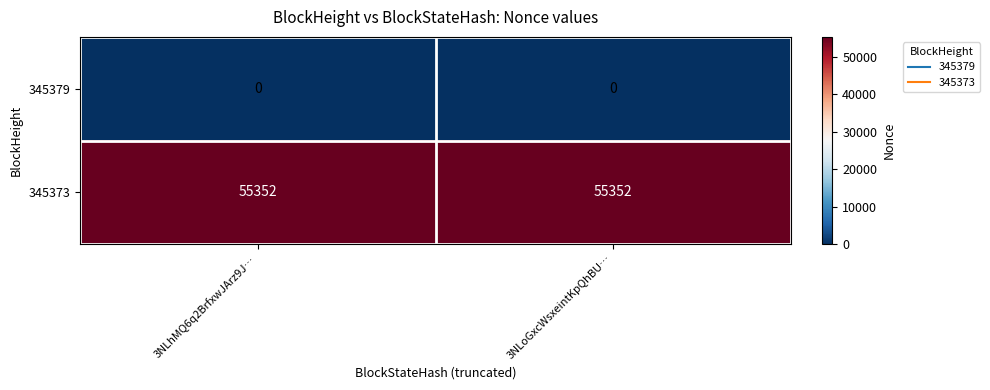

What is the approximate value of 345373 at 3NLhMQ6q2BrfxwJArz9J…?

55352